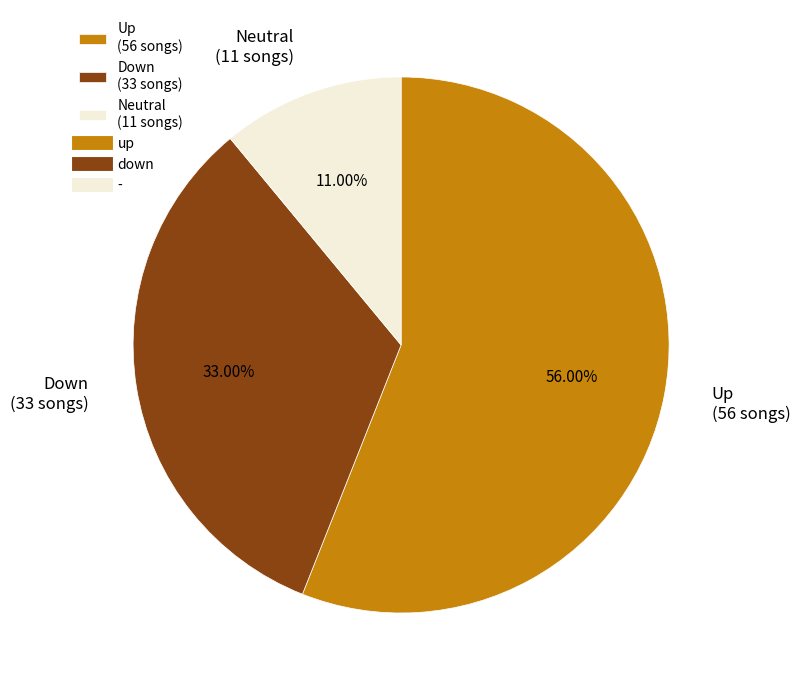

Is there a majority slice in this chart?

Yes